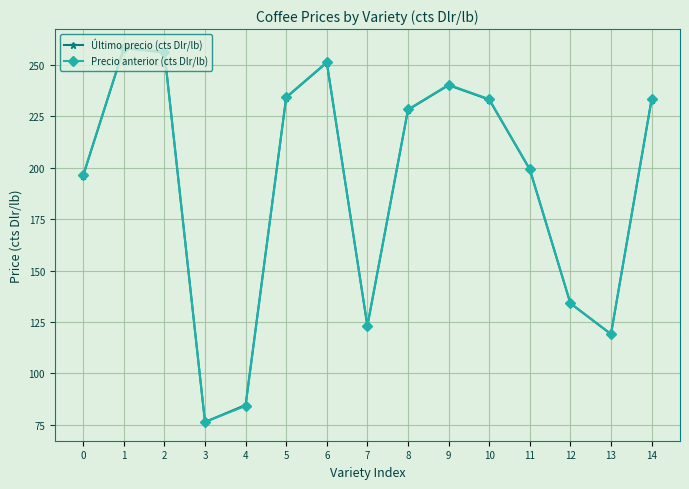

Reading right to left, transcribe all the data shown in this chart.

Último precio (cts Dlr/lb): 233.2	119.0	134.0	199.2	233.2	240.2	228.2	123.0	251.2	234.2	84.6	76.3	256.2	258.2	196.2
Precio anterior (cts Dlr/lb): 233.4	119.1	134.1	199.4	233.4	240.4	228.4	123.1	251.4	234.4	84.1	76.3	256.4	258.4	196.4